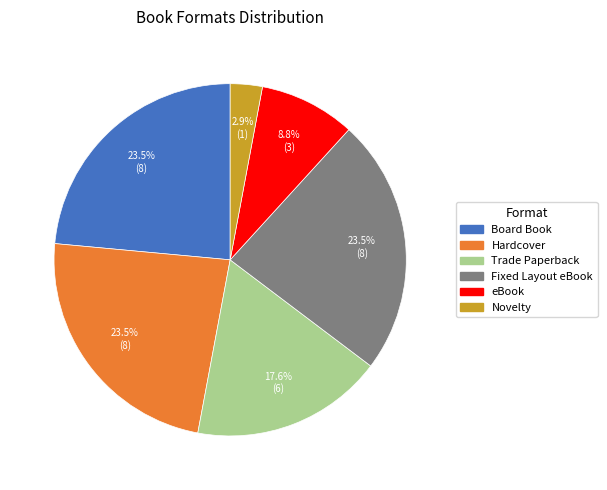

Between Fixed Layout eBook and Novelty, which is larger?

Fixed Layout eBook